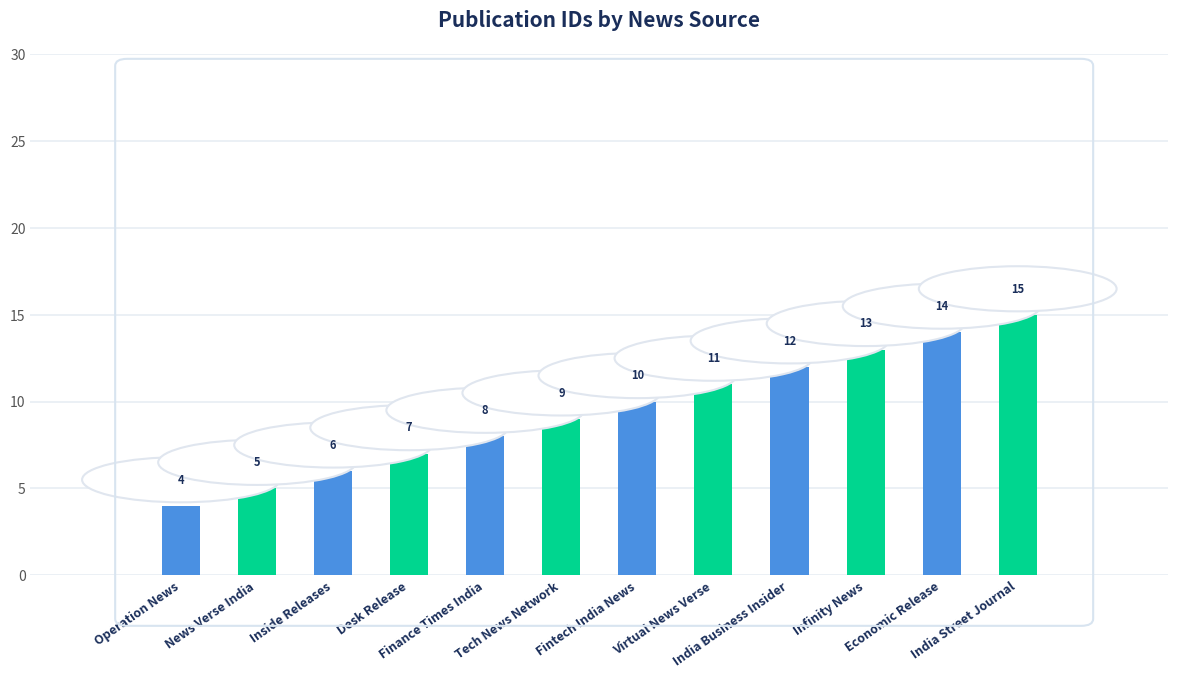

What is the difference between the values at India Street Journal and Tech News Network?

6